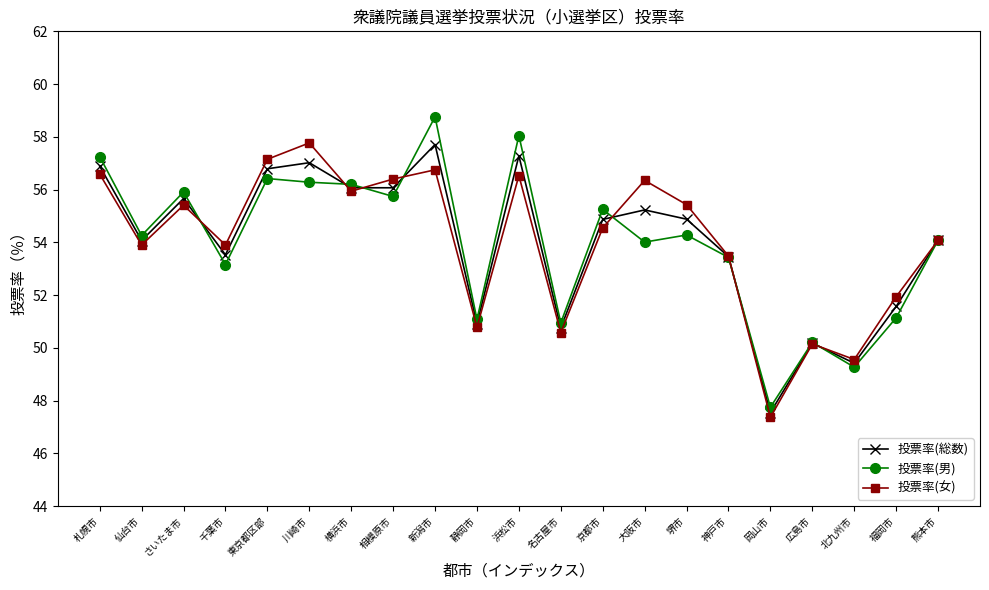

Between 札幌市 and 横浜市, which series saw the biggest shift?

投票率(男)